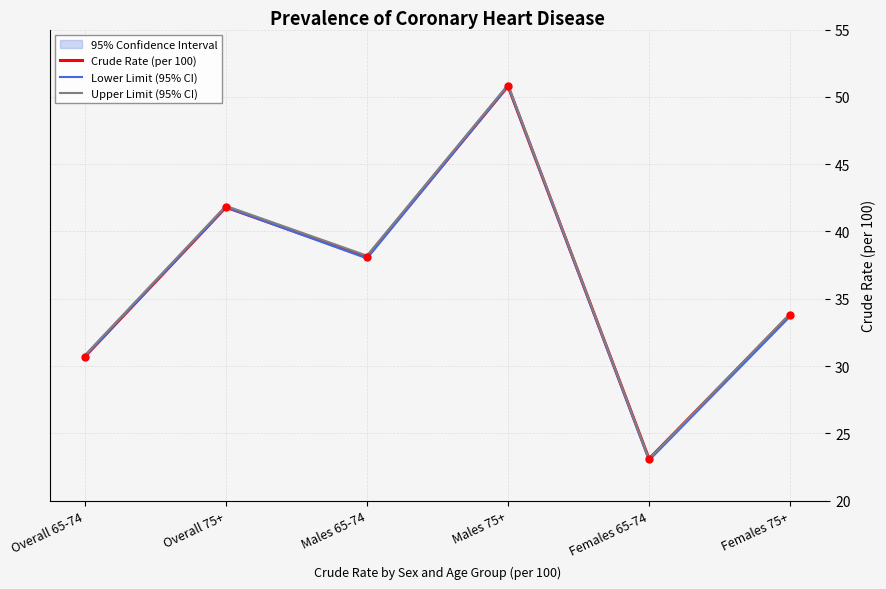

True or false: Crude Rate (per 100) and Upper Limit (95% CI) cross at least once.

False